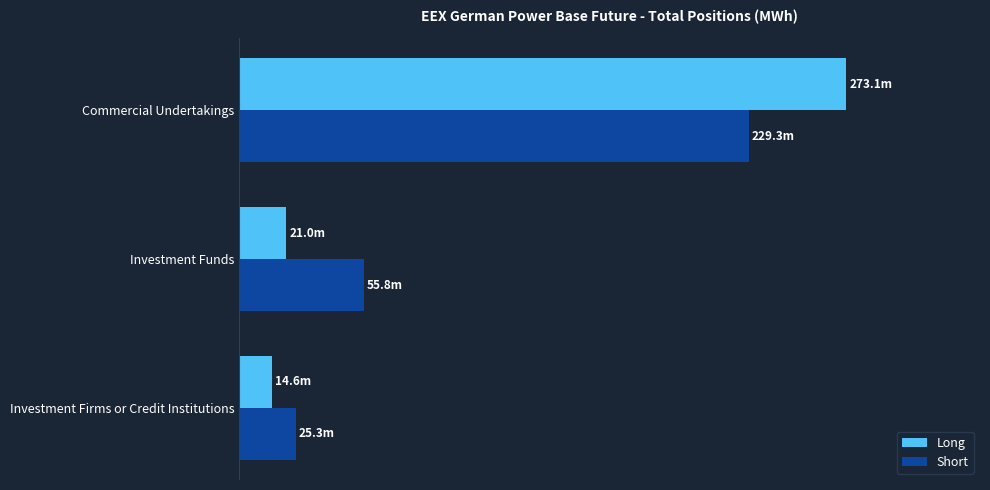

What are all the series names shown in the legend?

Long, Short